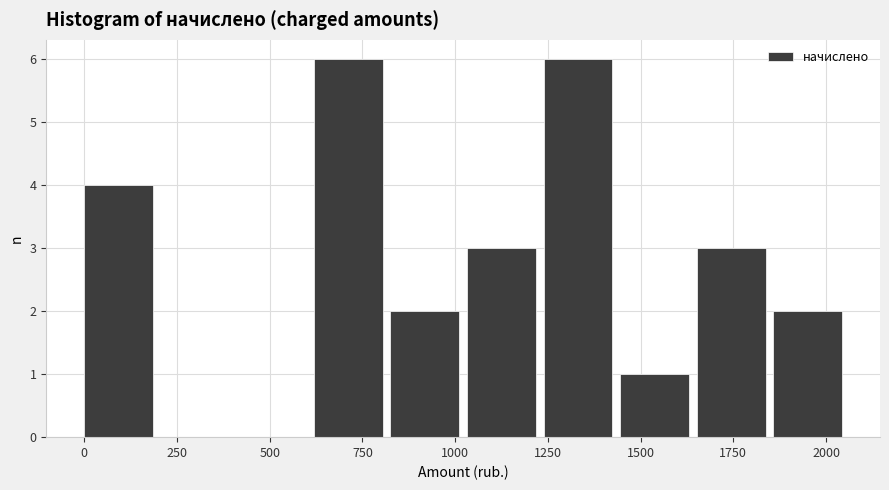

What is the height of the bar covering 850 to 1050 on the x-axis? Neither the bar edges nor the heights are printed on the chart, so give them approximately, as read against the axes.

2